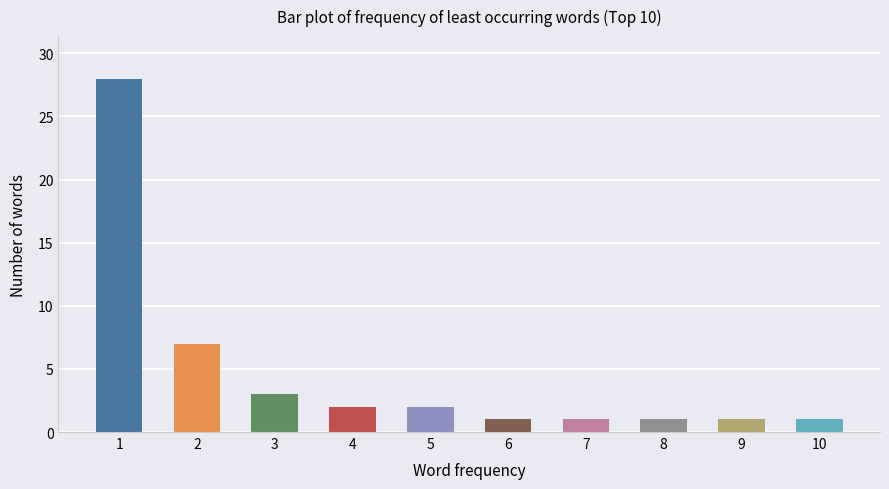

Reading left to right, list all the values displayed in this chart.

28	7	3	2	2	1	1	1	1	1